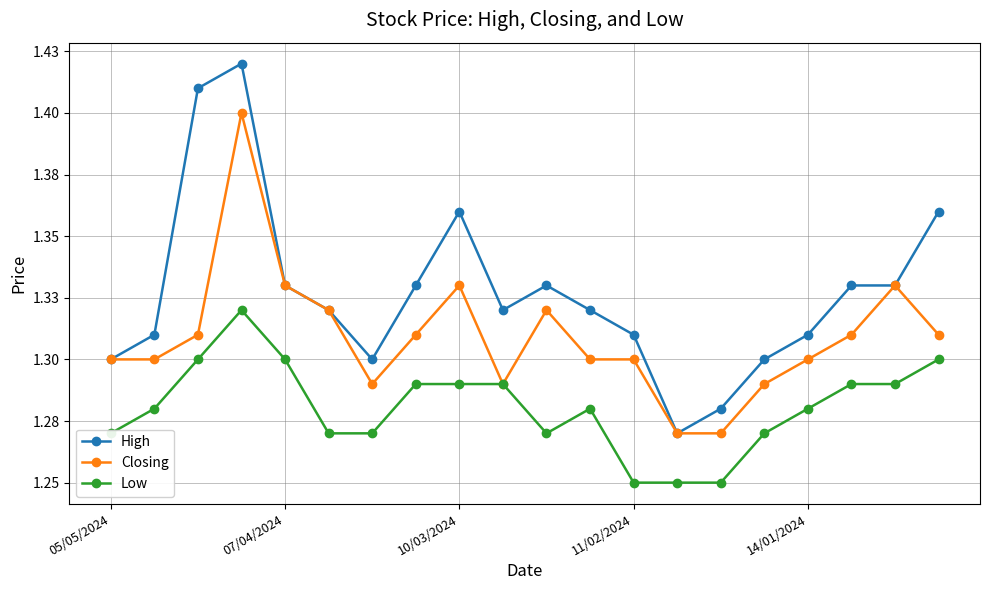

Is this an area chart (filled region under the line)?

No